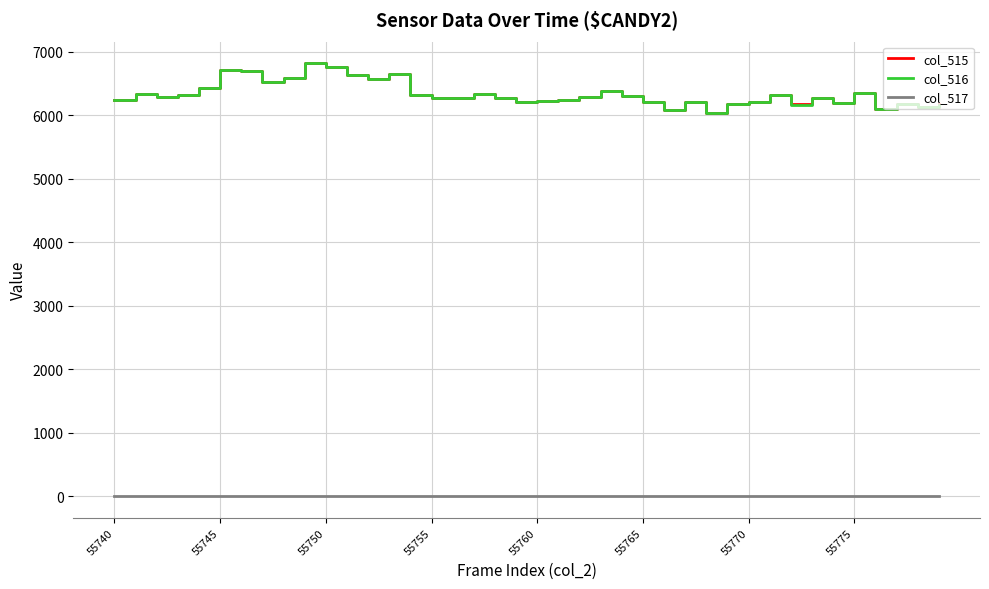

What is the maximum value shown in the chart?

6817